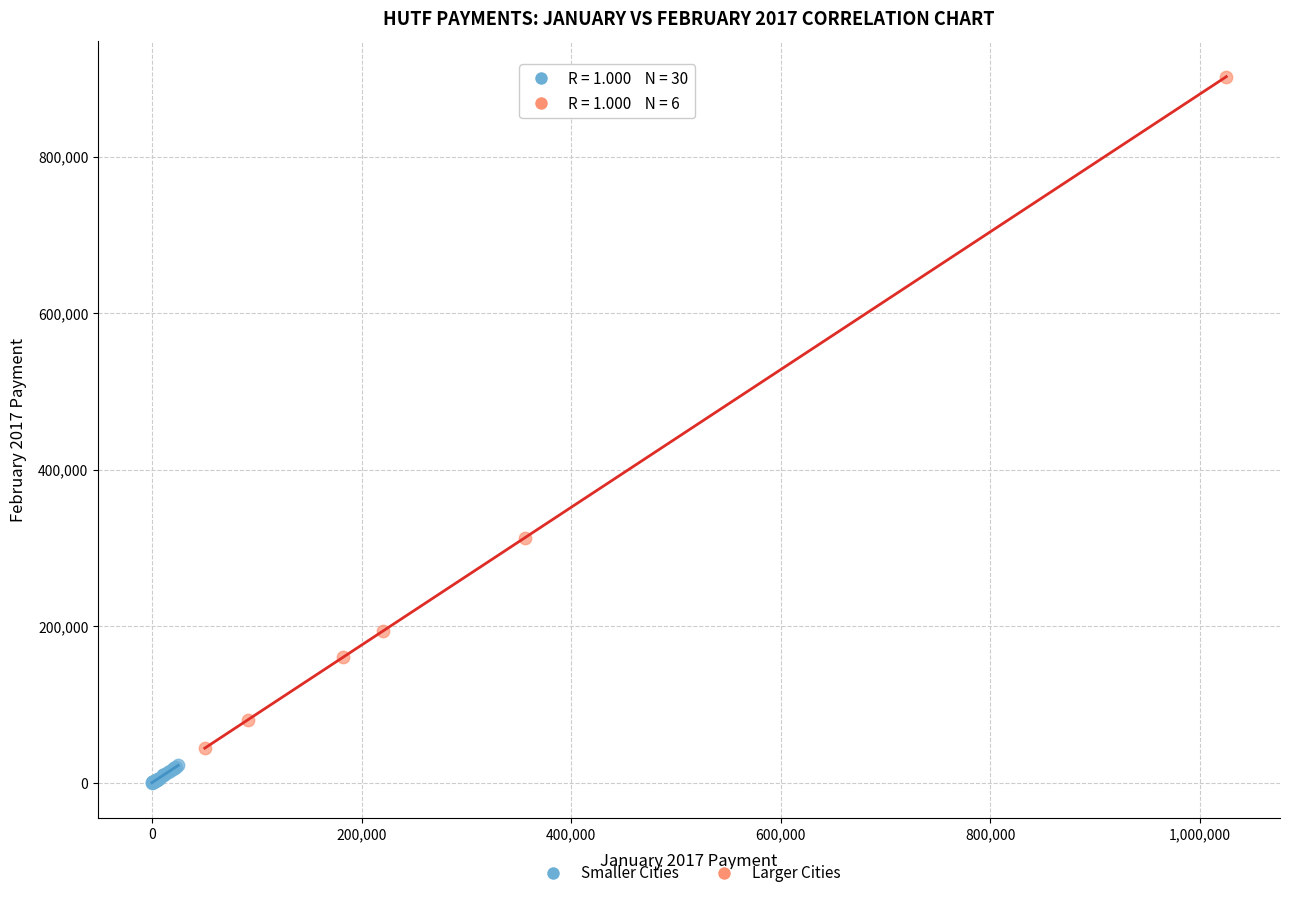

Which series contains the highest Y value?

Larger Cities